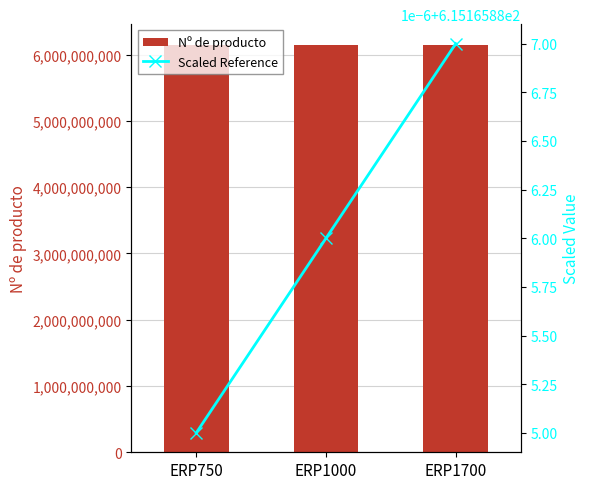

Reading left to right, what are all the values shown in this chart?

Nº de producto: 6151658850.0	6151658860.0	6151658870.0
Scaled Reference: 615.2	615.2	615.2